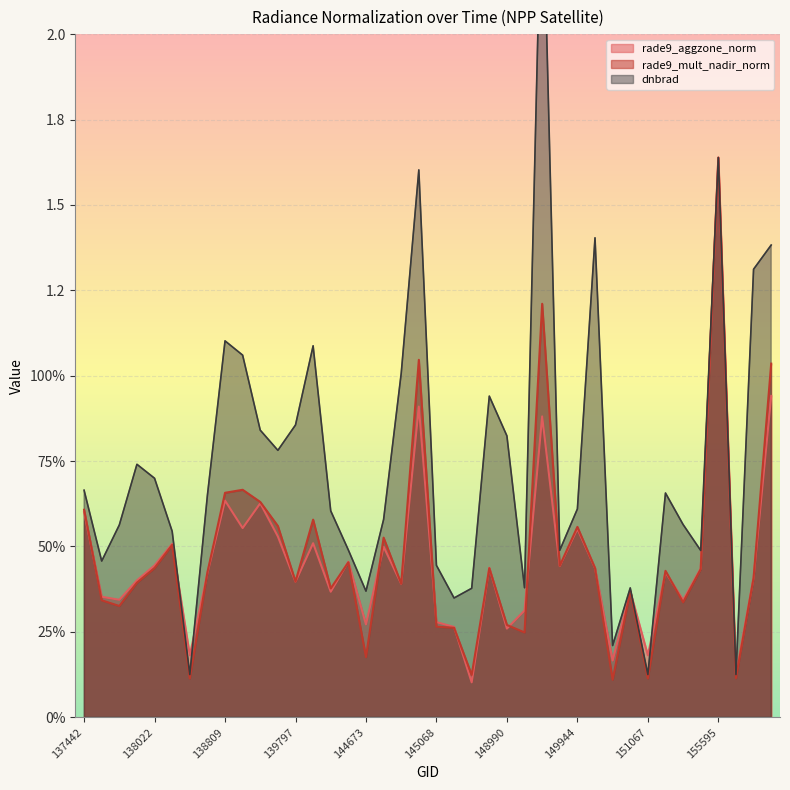

At 144659, list the series in order from smallest to largest.

rade9_mult_nadir_norm, rade9_aggzone_norm, dnbrad